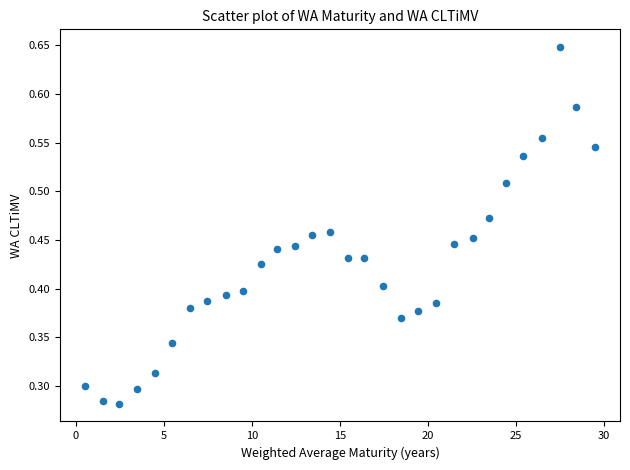

What is the range of X values (max minus min)?

28.9